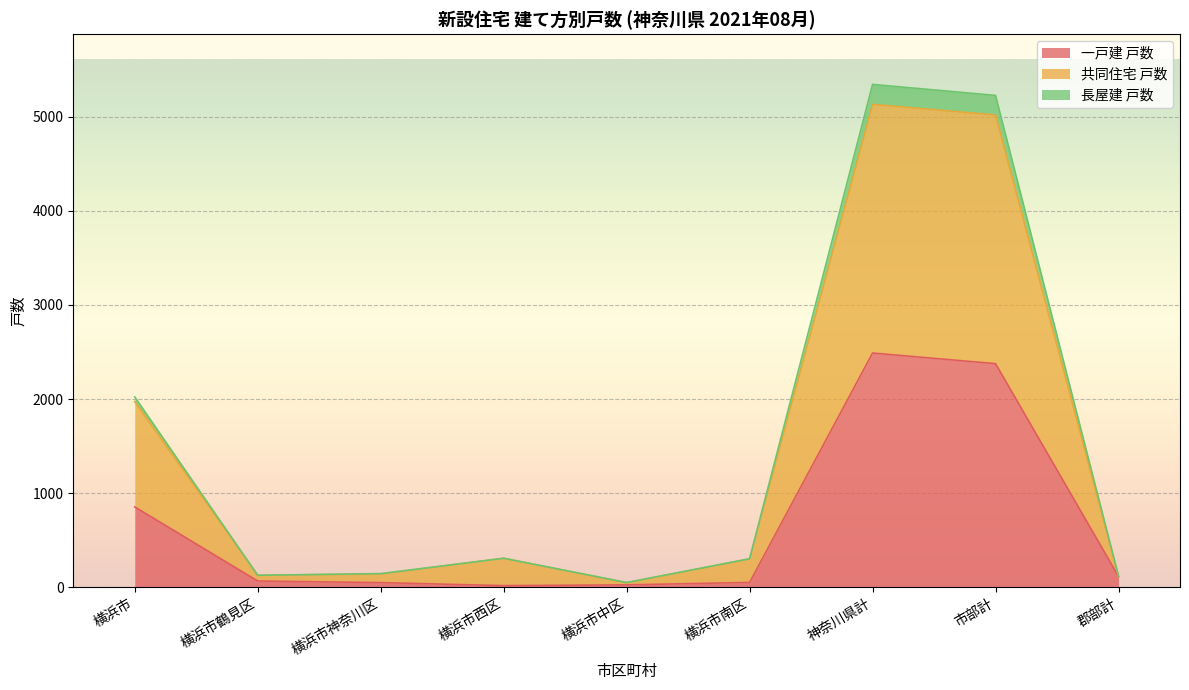

The 一戸建 戸数 series shows 852 at 横浜市. True or false?

True